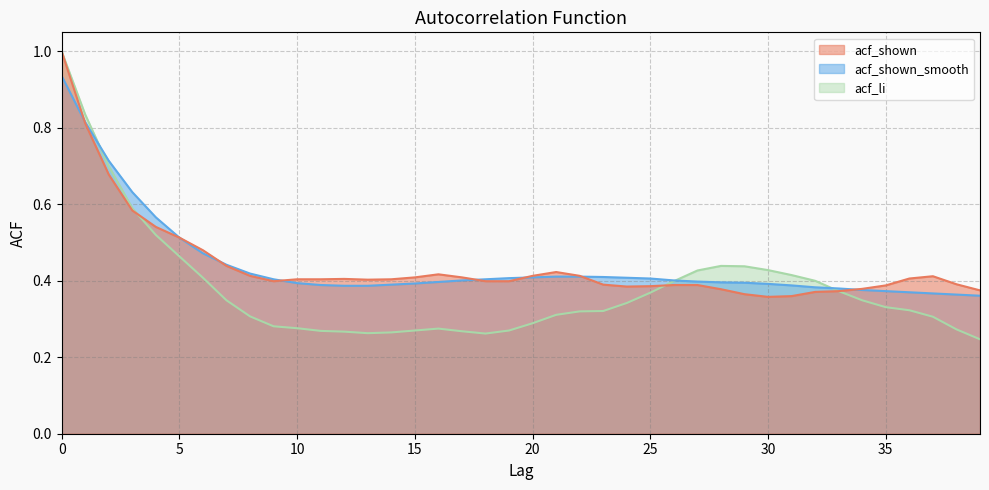

How many interior local valleys does the acf_li series have?

2